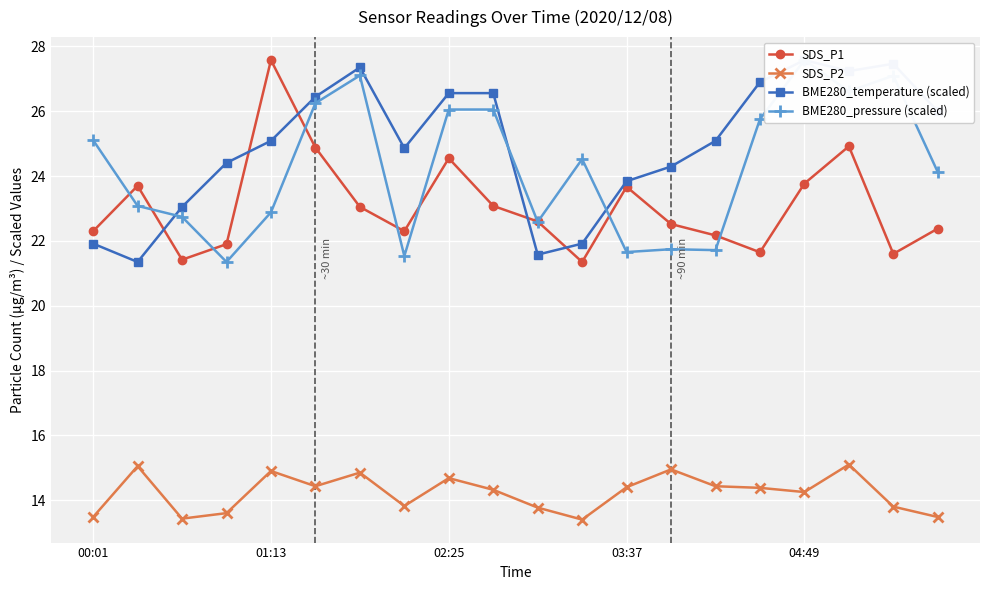

Reading left to right, list all the values displayed in this chart.

SDS_P1: 22.3	23.7	21.4	21.9	27.6	24.9	23.1	22.3	24.6	23.1	22.6	21.4	23.7	22.5	22.2	21.6	23.8	24.9	21.6	22.4
SDS_P2: 13.5	15.1	13.4	13.6	14.9	14.4	14.8	13.8	14.7	14.3	13.8	13.4	14.4	14.9	14.4	14.4	14.2	15.1	13.8	13.5
BME280_temperature (scaled): 21.9	21.4	23.0	24.4	25.1	26.4	27.4	24.9	26.6	26.6	21.6	21.9	23.8	24.3	25.1	26.9	27.6	27.2	27.5	26.0
BME280_pressure (scaled): 25.1	23.1	22.7	21.4	22.9	26.3	27.1	21.5	26.1	26.1	22.6	24.5	21.7	21.7	21.7	25.8	27.6	26.6	27.1	24.1